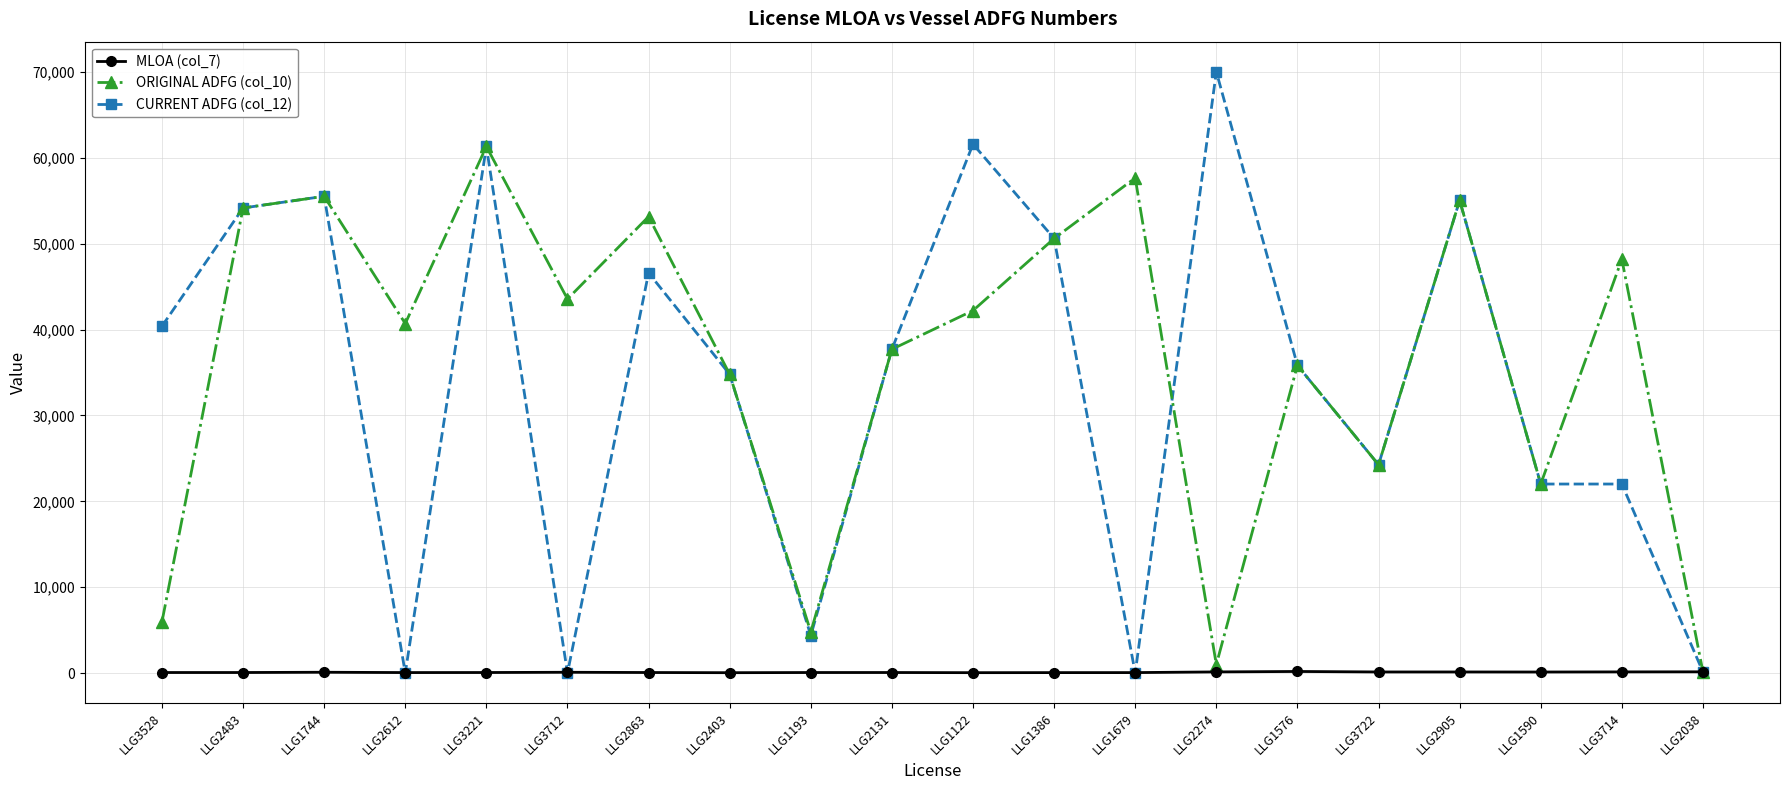

How many times do ORIGINAL ADFG (col_10) and MLOA (col_7) cross each other?

1